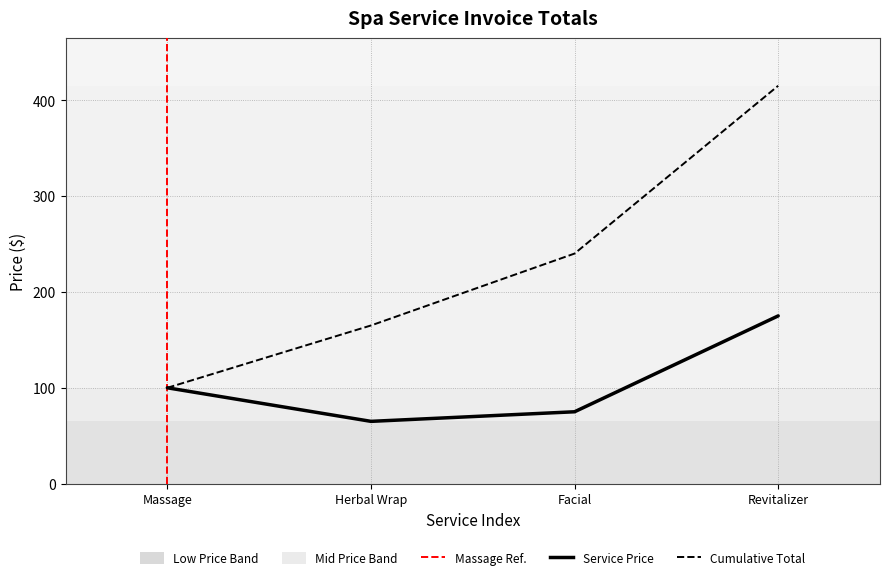

How many distinct data groups are displayed?

2